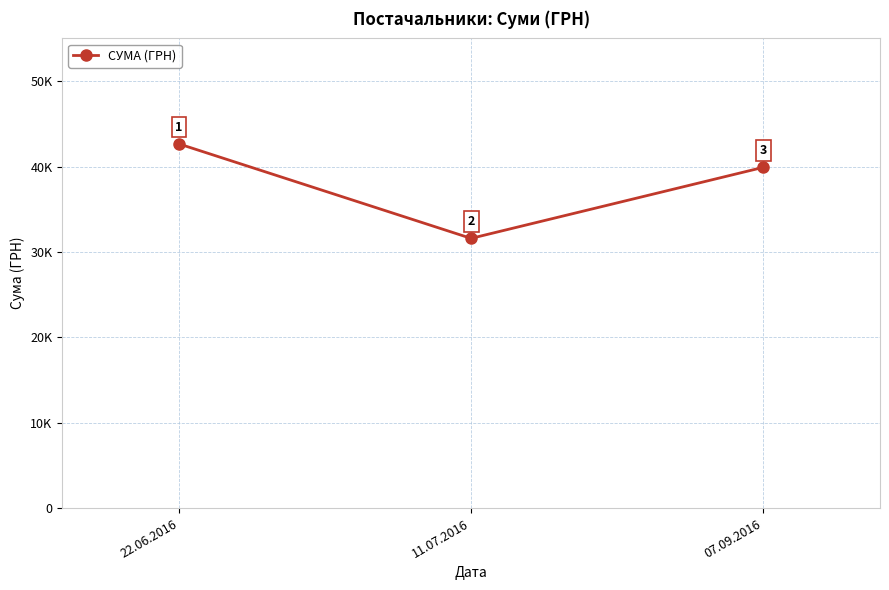

Reading left to right, what are all the values shown in this chart?

42645	31583	39899